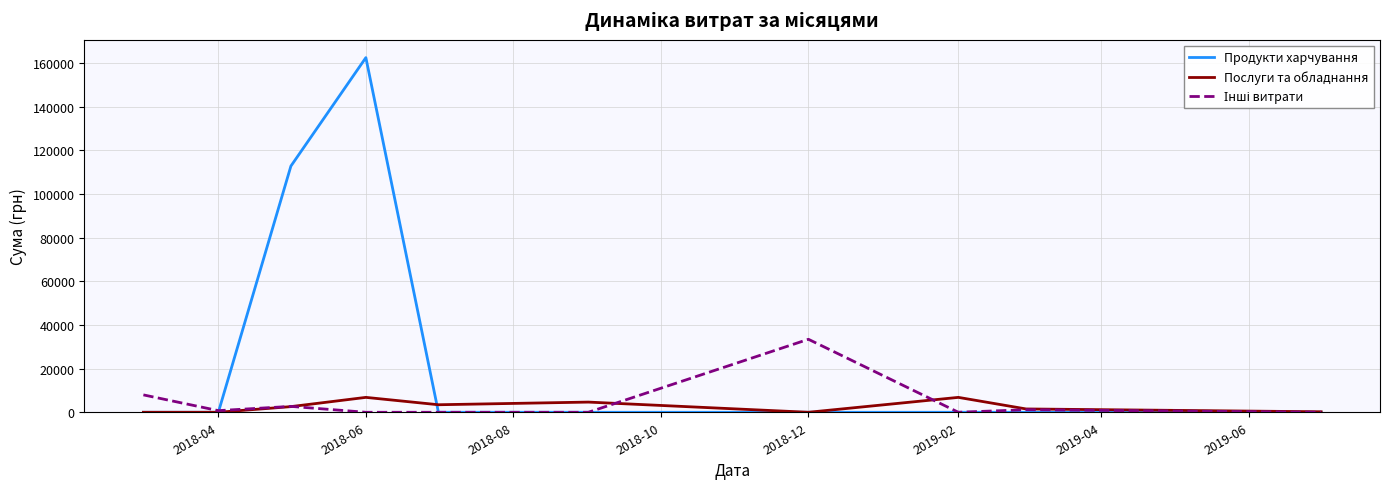

Which series has the largest total across all categories?

Продукти харчування